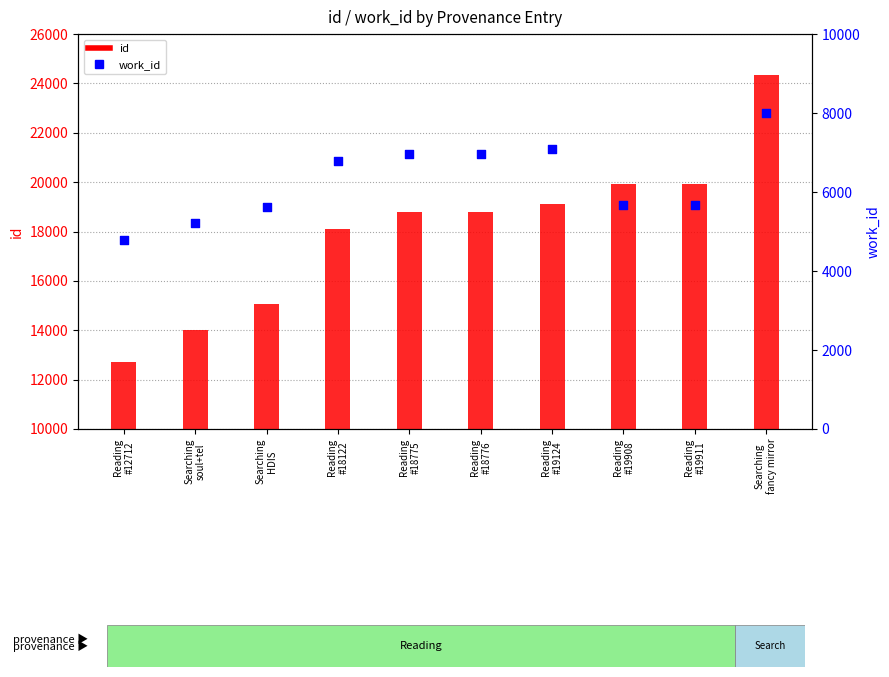

What is the total value across all series at Reading
#18122?

24916